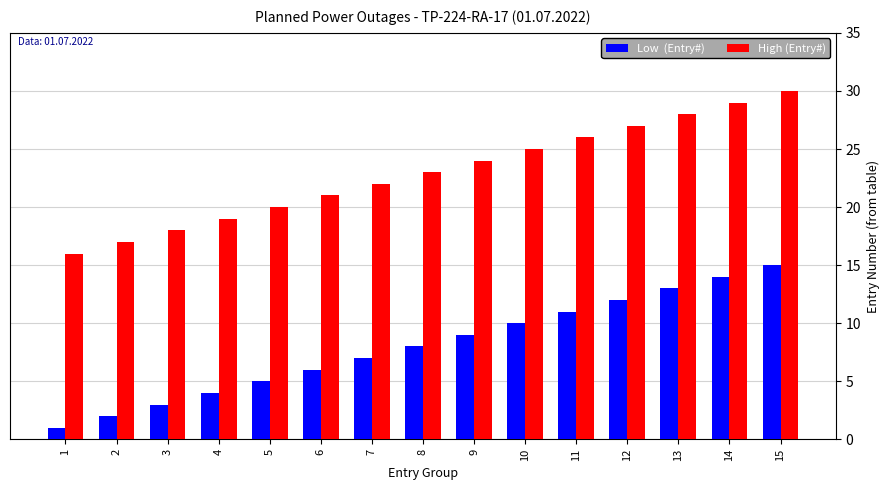

At which category is the sum across all series the highest?

15